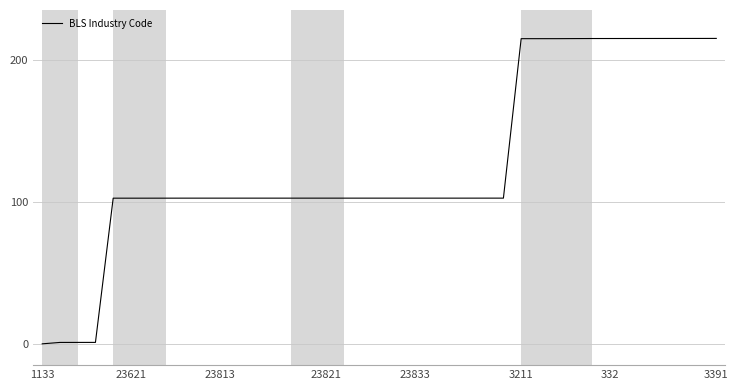

What is the greatest value displayed?

215.0